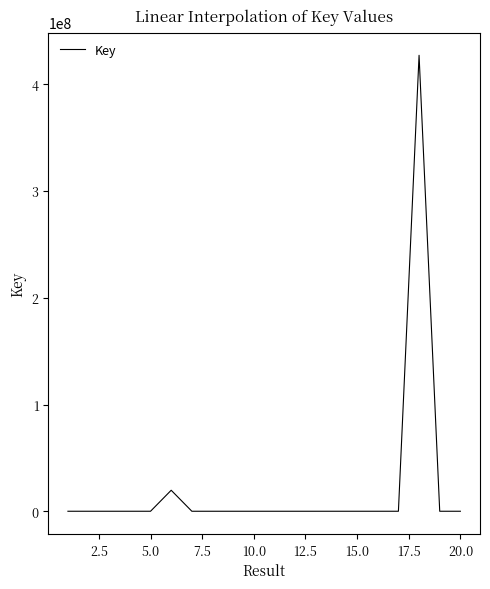

What is the difference between the maximum and minimum values?

426928865